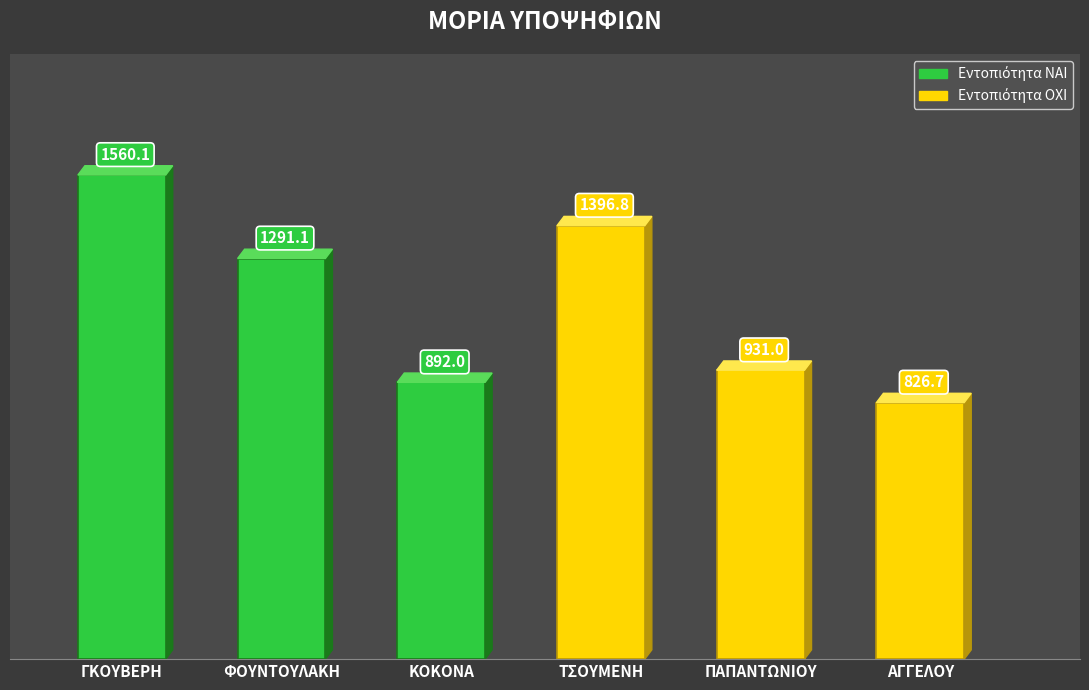

What is the change in value from ΤΣΟΥΜΕΝΗ to ΠΑΠΑΝΤΩΝΙΟΥ?

-465.8